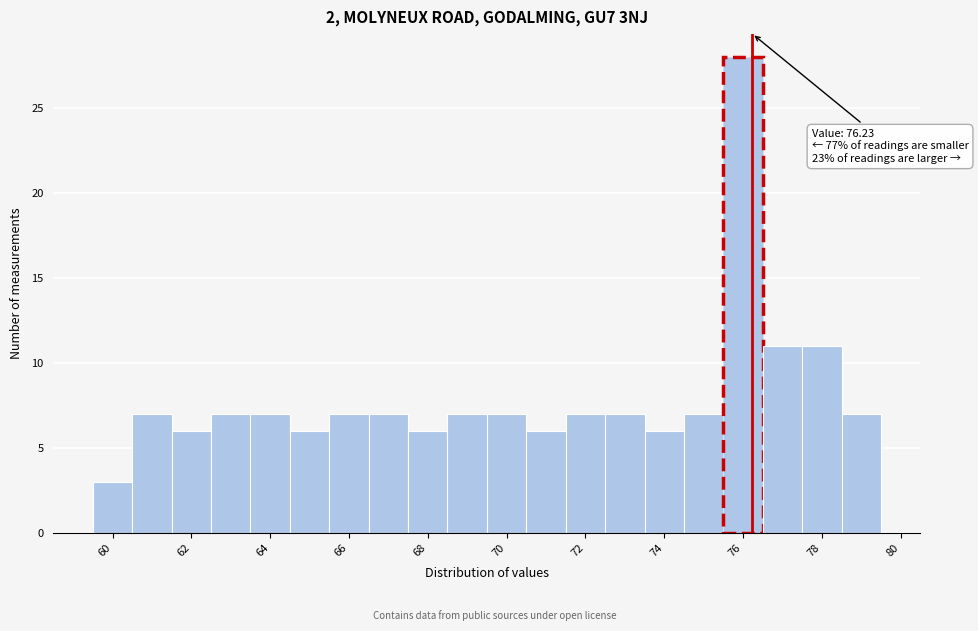

Which range on the x-axis has the tallest bar?

75.5 to 76.5